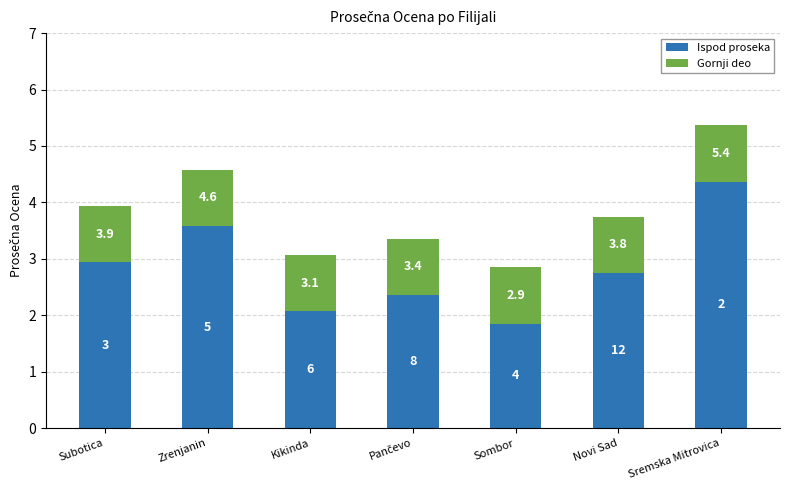

What are all the series names shown in the legend?

Ispod proseka, Gornji deo